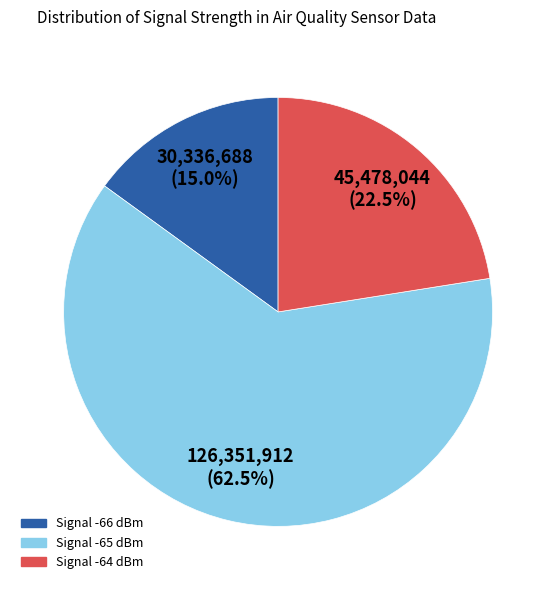

Does any single category account for the majority?

Yes